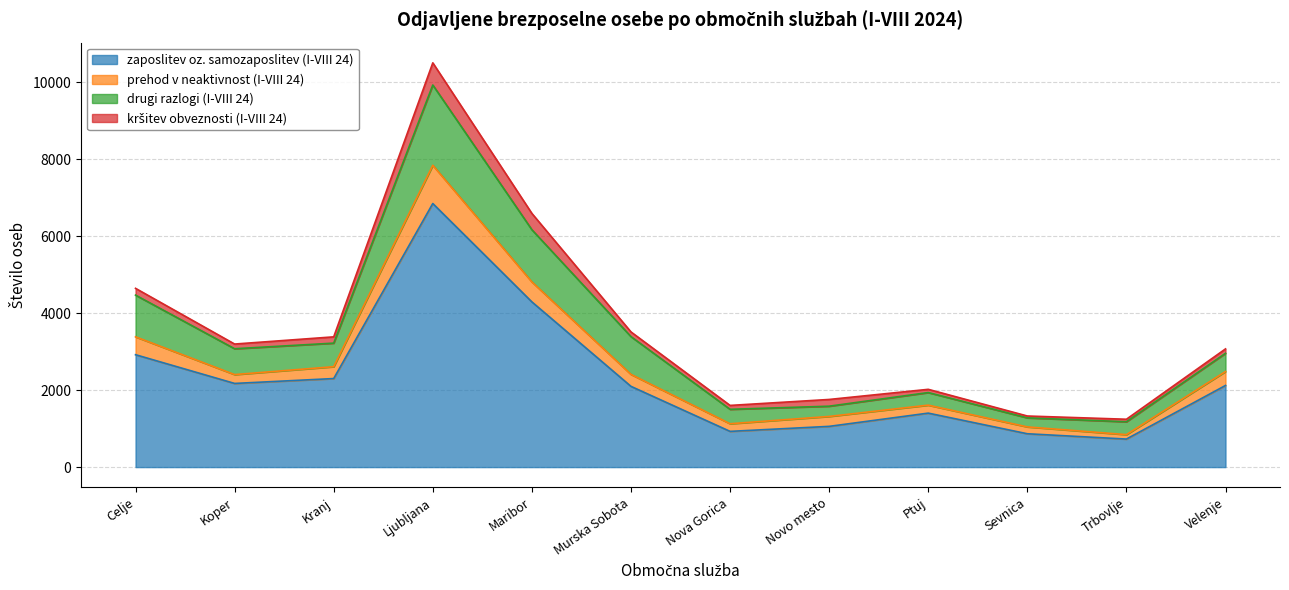

True or false: drugi razlogi (I-VIII 24) and zaposlitev oz. samozaposlitev (I-VIII 24) intersect in this chart.

False